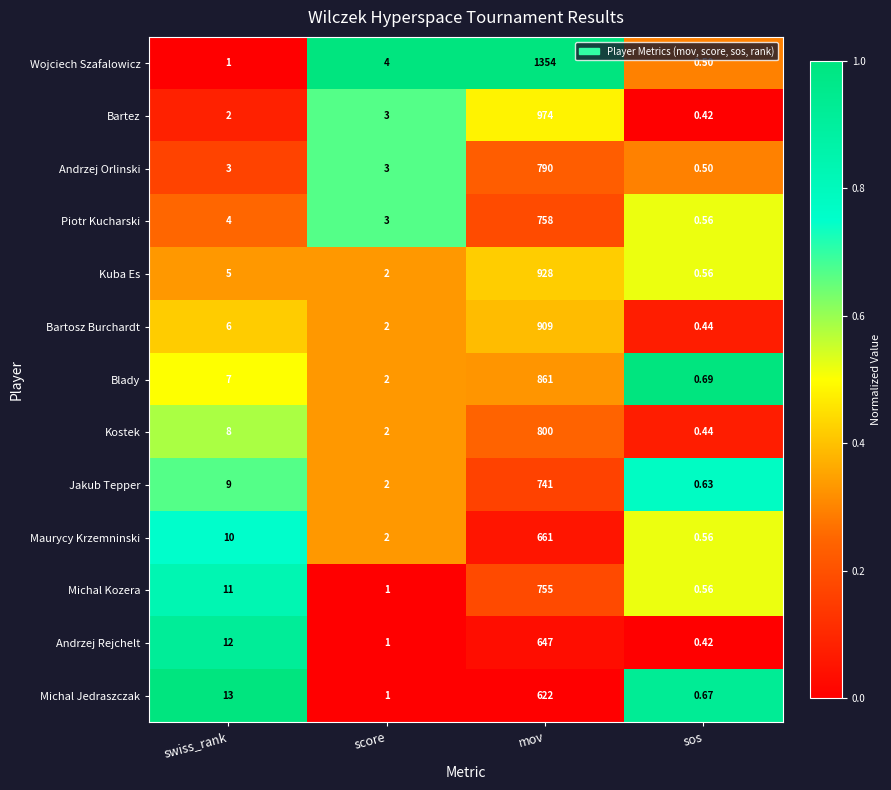

Which series has the largest range (max minus min)?

Wojciech Szafalowicz